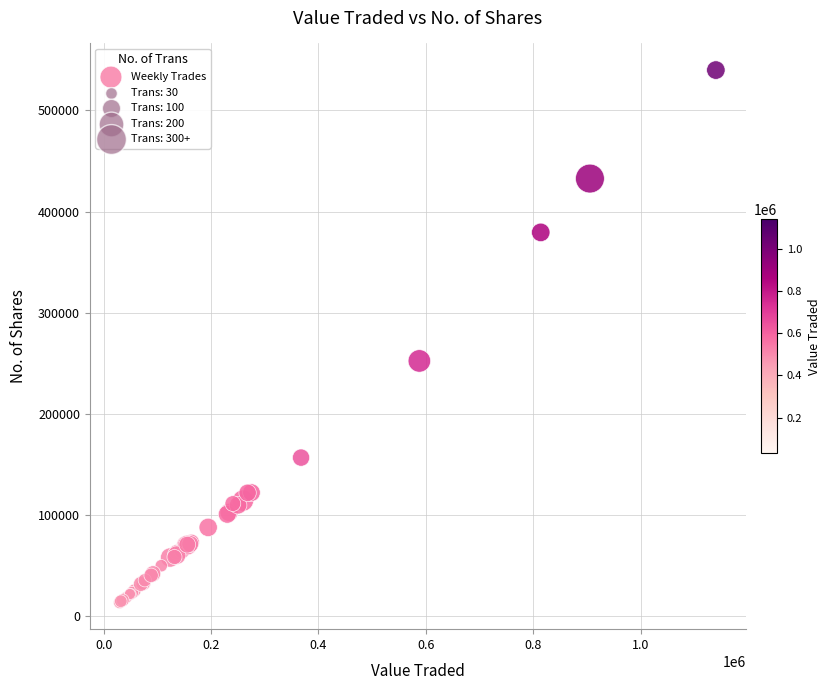

What Y value in the scatter plot is closest to 276687?

252341